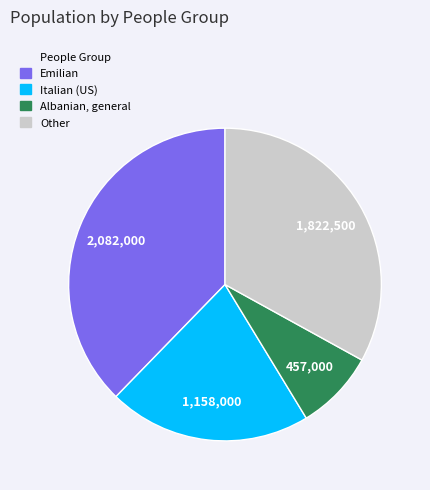

Is the sum of Albanian, general and Other greater than half?

No